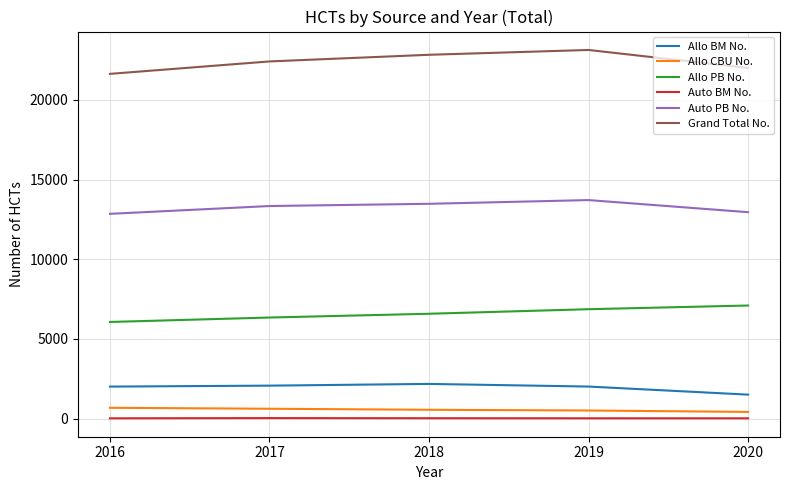

Which series has the largest total across all categories?

Grand Total No.